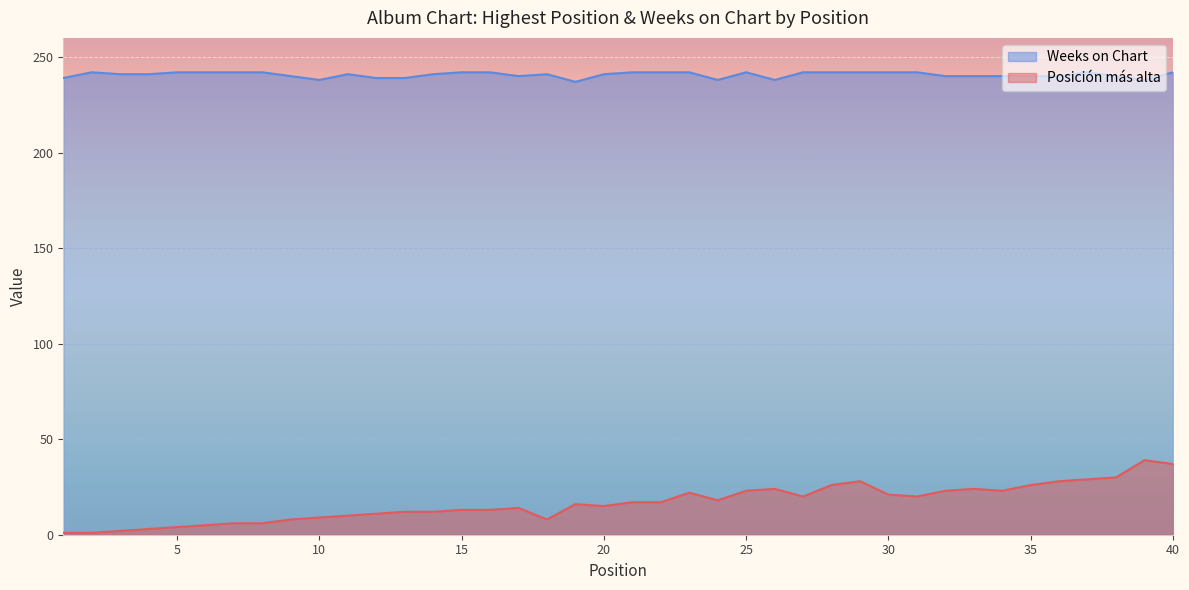

True or false: Posición más alta and Weeks on Chart intersect in this chart.

False